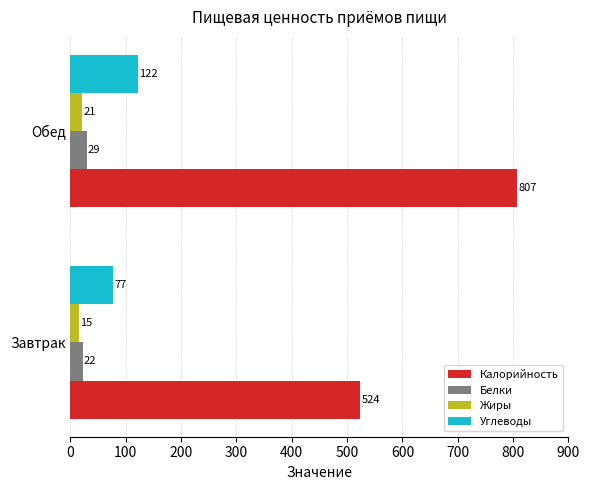

How many values in the Белки series are below 29?

1